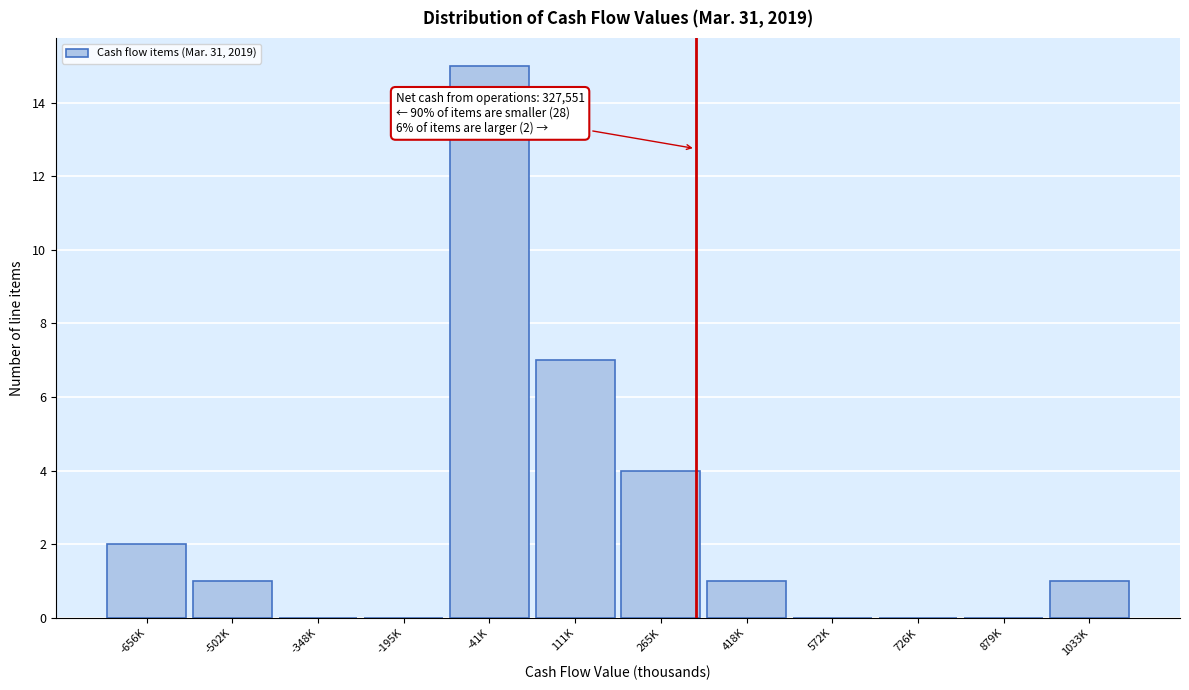

Reading left to right, extract all data points from this chart.

-656K=2	-502K=1	-348K=0	-195K=0	-41K=15	111K=7	265K=4	418K=1	572K=0	726K=0	879K=0	1033K=1